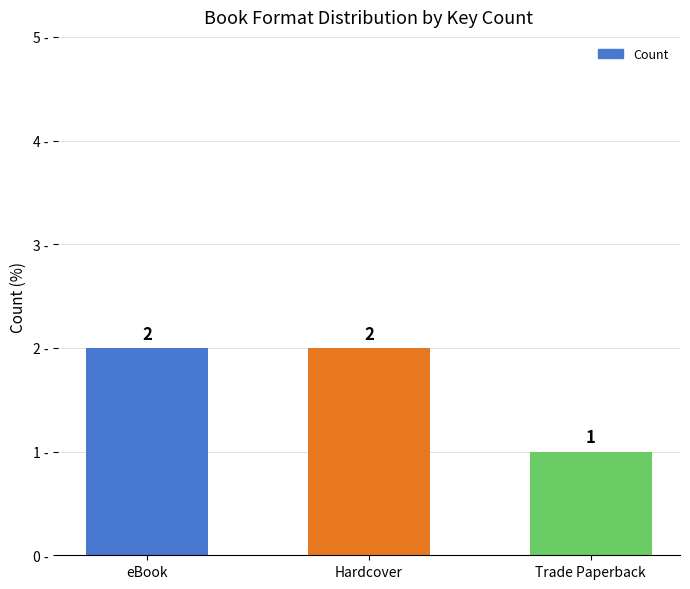

Reading left to right, transcribe all the data shown in this chart.

2	2	1